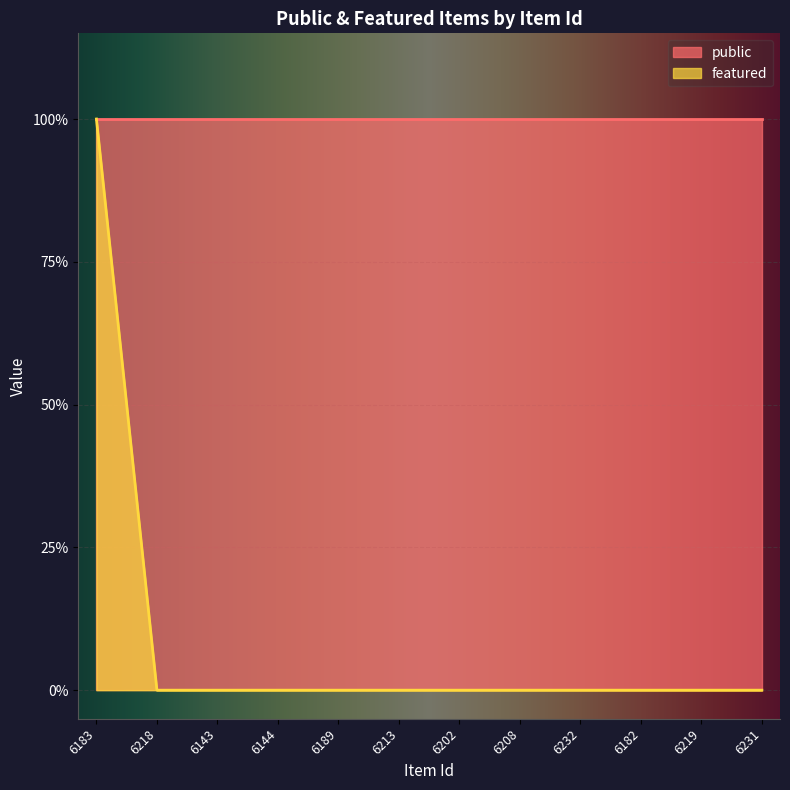

The value at 6143 is -1. True or false?

False